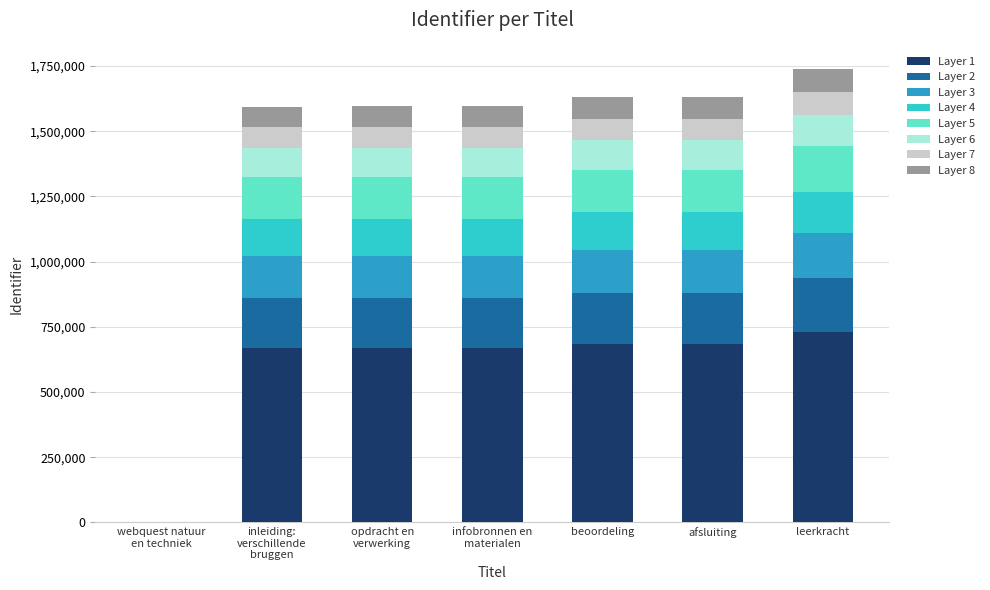

What is the maximum value for Layer 1?

729550.5